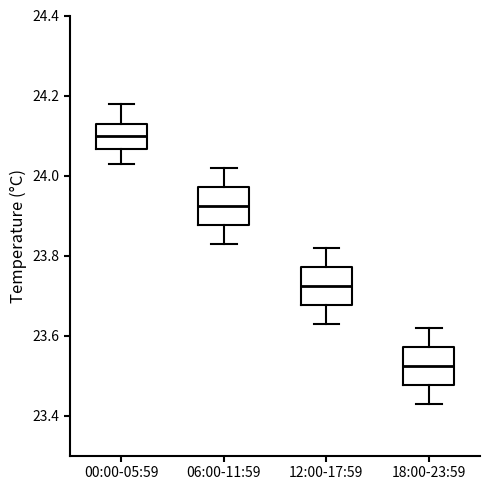

Reading left to right, read every box against the y-axis: the position of its median line, the range the box covers, and the ends of its whiskers. The values are not printed on the chart, so give them approximately, as read against the axis.

00:00-05:59: median 24.10, box 24.06 to 24.14, whiskers 24.04 to 24.18
06:00-11:59: median 23.92, box 23.88 to 23.98, whiskers 23.84 to 24.02
12:00-17:59: median 23.72, box 23.68 to 23.78, whiskers 23.64 to 23.82
18:00-23:59: median 23.52, box 23.48 to 23.58, whiskers 23.44 to 23.62